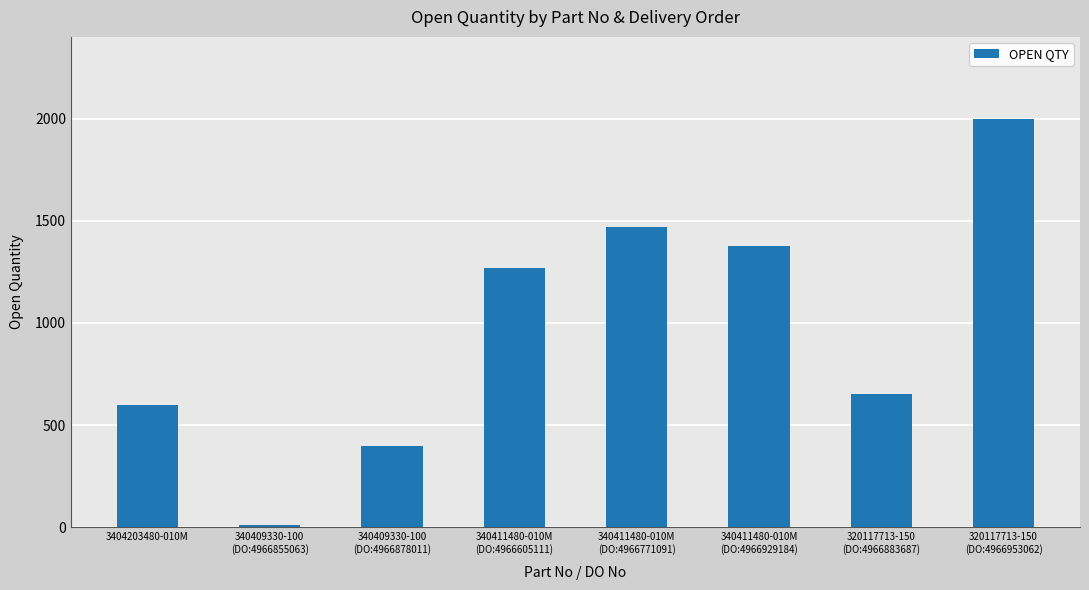

What is the label of the 6th bar from the left?

340411480-010M
(DO:4966929184)